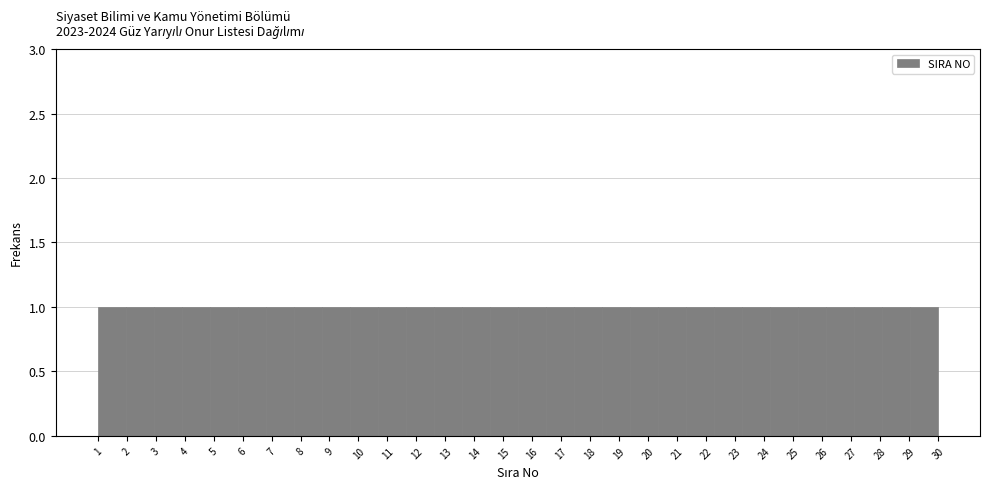

How tall is the bar that spans 28.1 to 29.0 on the x-axis? Neither the bar edges nor the heights are printed on the chart, so give them approximately, as read against the axes.

1